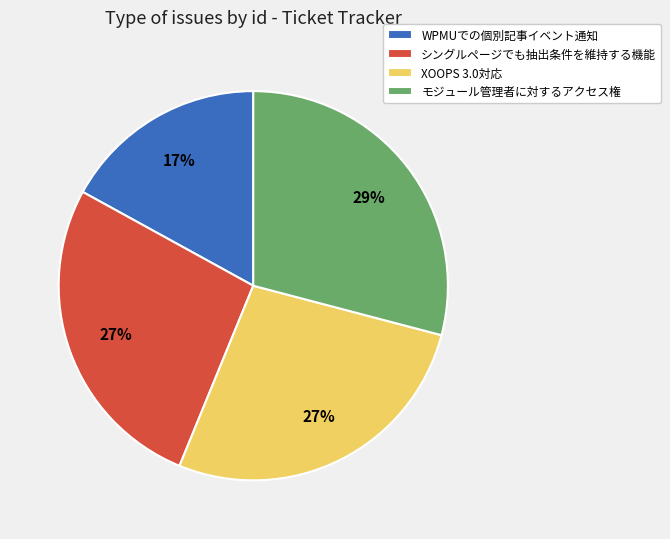

True or false: シングルページでも抽出条件を維持する機能 accounts for 21% of the total.

False